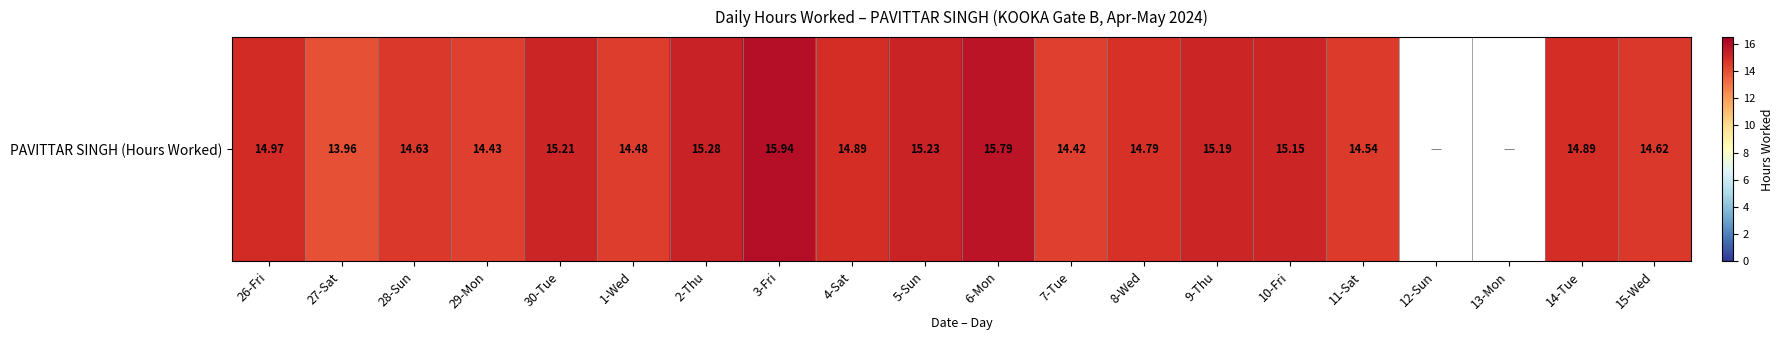

Reading left to right, extract all data points from this chart.

26-Fri=15.0	27-Sat=14.0	28-Sun=14.6	29-Mon=14.4	30-Tue=15.2	1-Wed=14.5	2-Thu=15.3	3-Fri=15.9	4-Sat=14.9	5-Sun=15.2	6-Mon=15.8	7-Tue=14.4	8-Wed=14.8	9-Thu=15.2	10-Fri=15.2	11-Sat=14.5	12-Sun=0.0	13-Mon=0.0	14-Tue=14.9	15-Wed=14.6